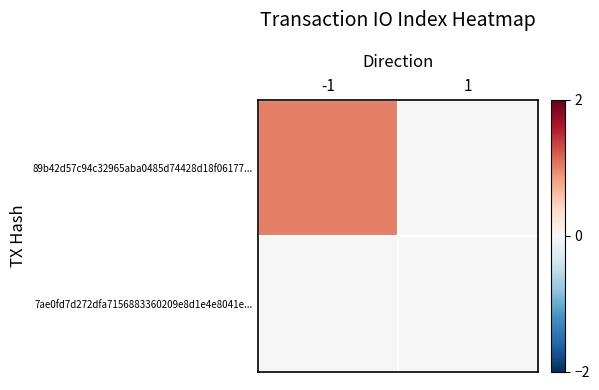

Which label corresponds to the smallest value in the chart?

1